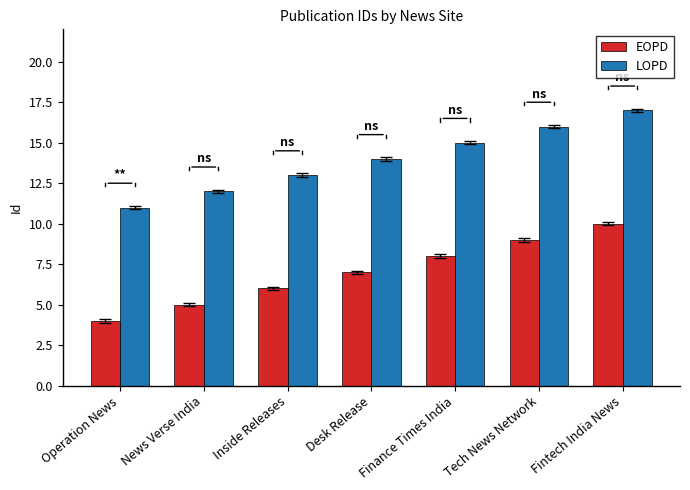

What is the label of the 1st bar from the right?

Fintech India News